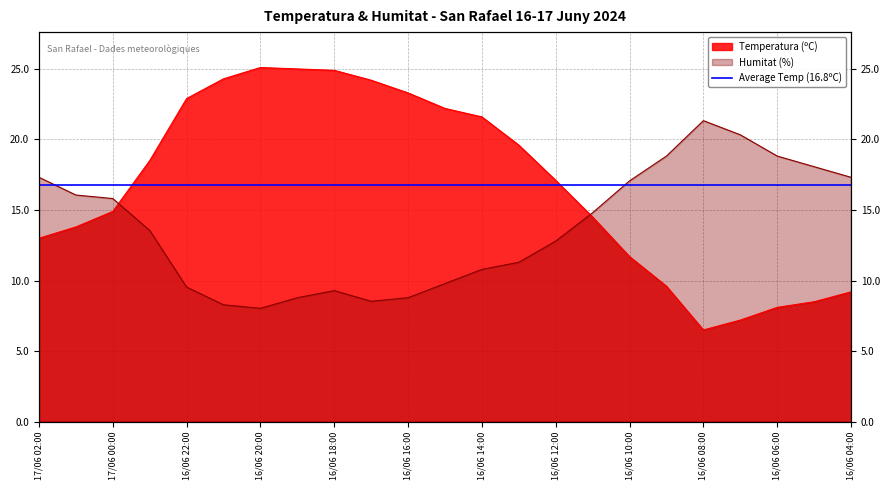

Is it true that Humitat (%) equals 4.5 at 16/06 05:00?

False